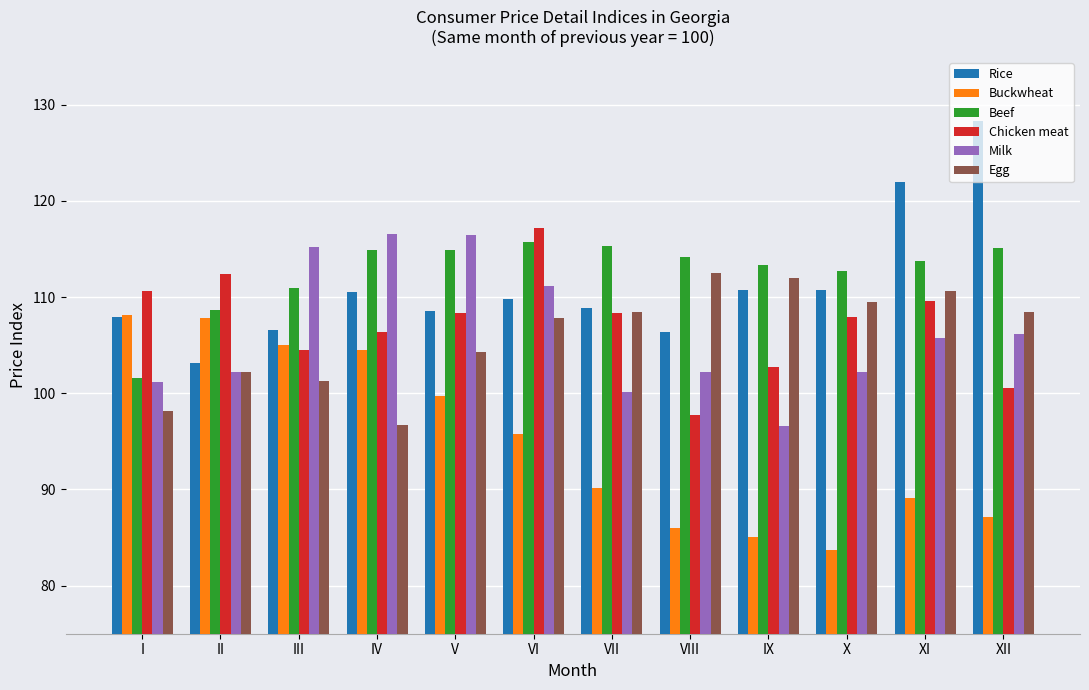

What is the approximate value of Rice at V?

108.5